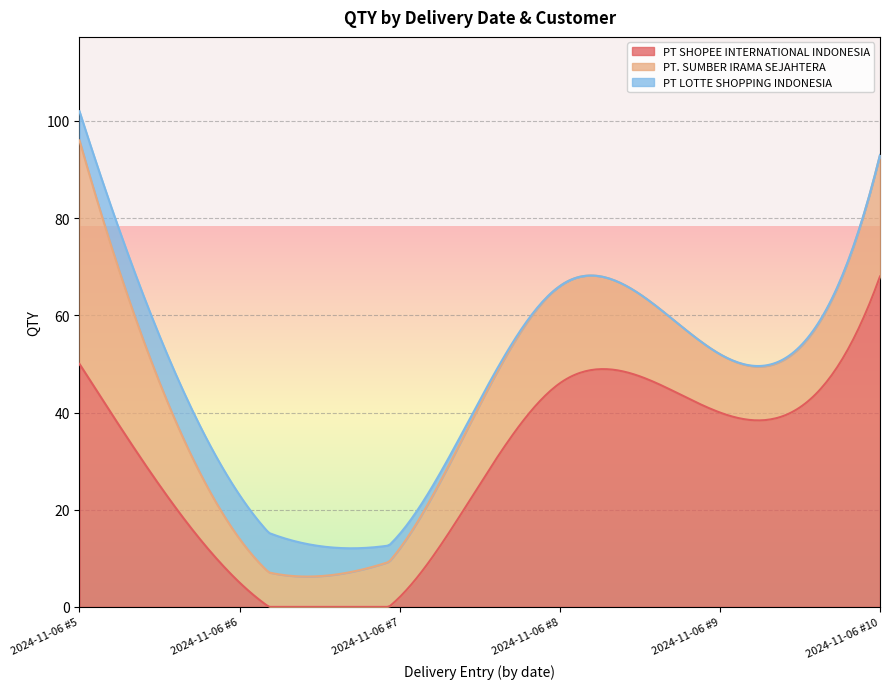

True or false: PT LOTTE SHOPPING INDONESIA has a value of 0 at 2024-11-06 #8.

True